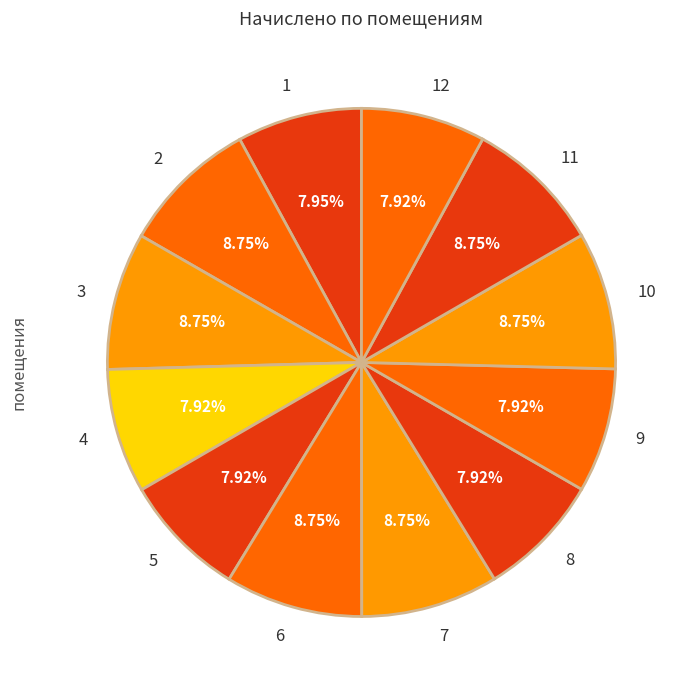

Combined, do 2 and 4 account for over 50%?

No